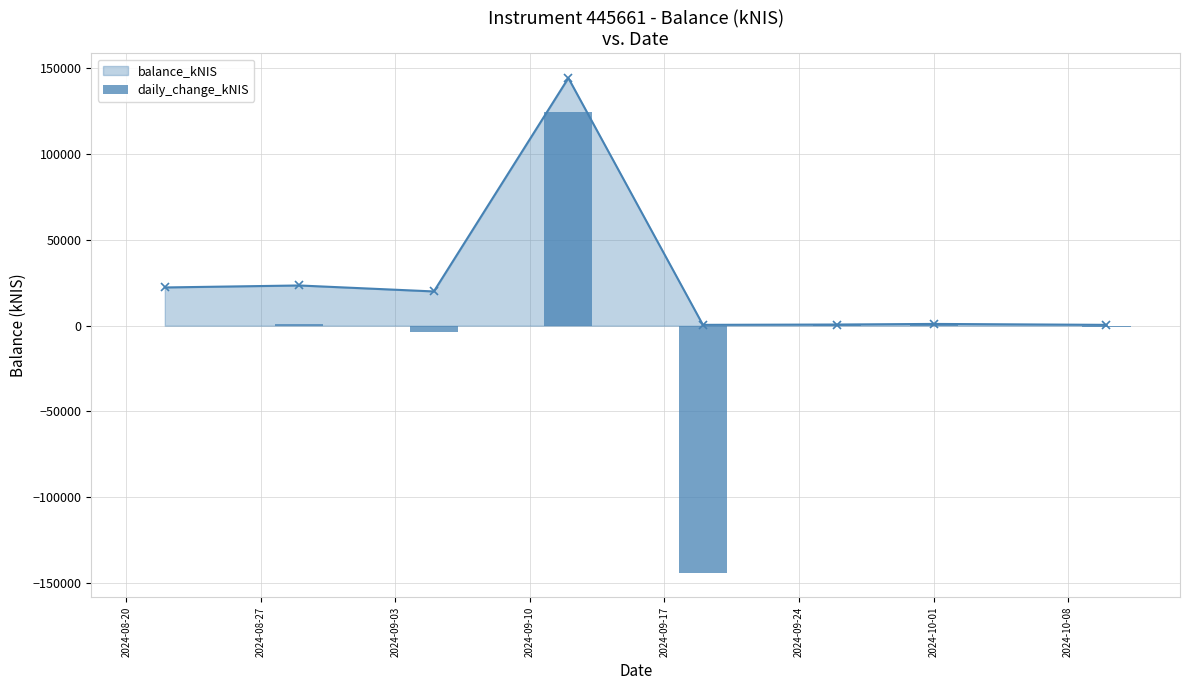

List the labels in order of value, largest first.

2024-09-10, 2024-08-27, 2024-10-01, 2024-09-24, 2024-08-20, 2024-10-08, 2024-09-03, 2024-09-17